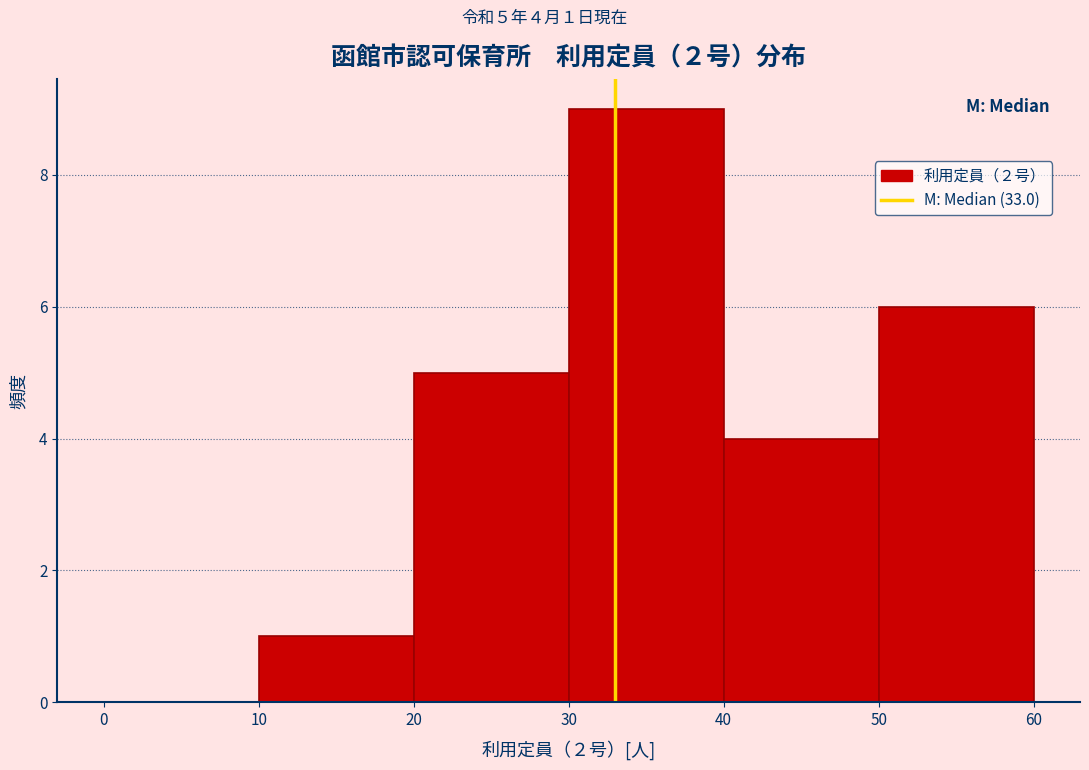

Which range on the x-axis has the tallest bar?

30 to 40